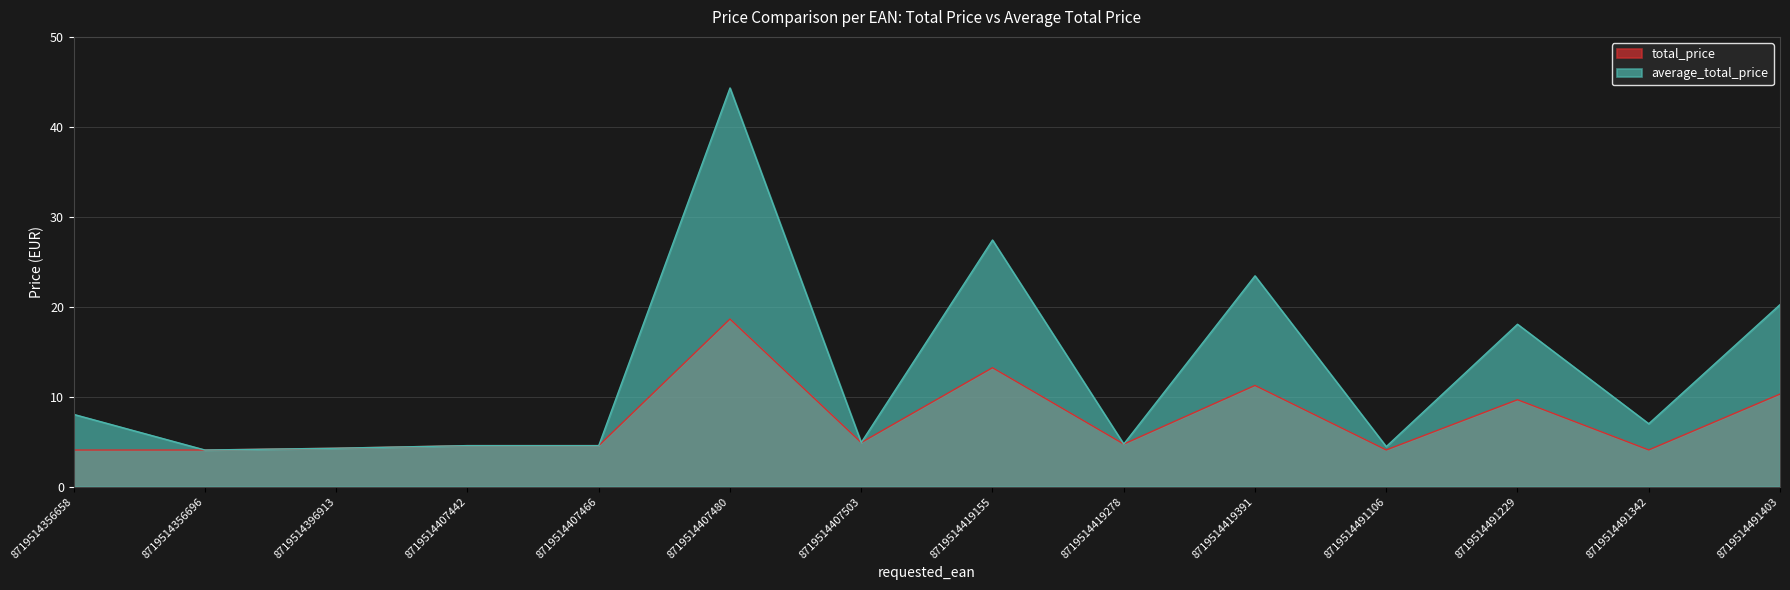

What is the value of the total_price point at the 8th from the left?

13.2